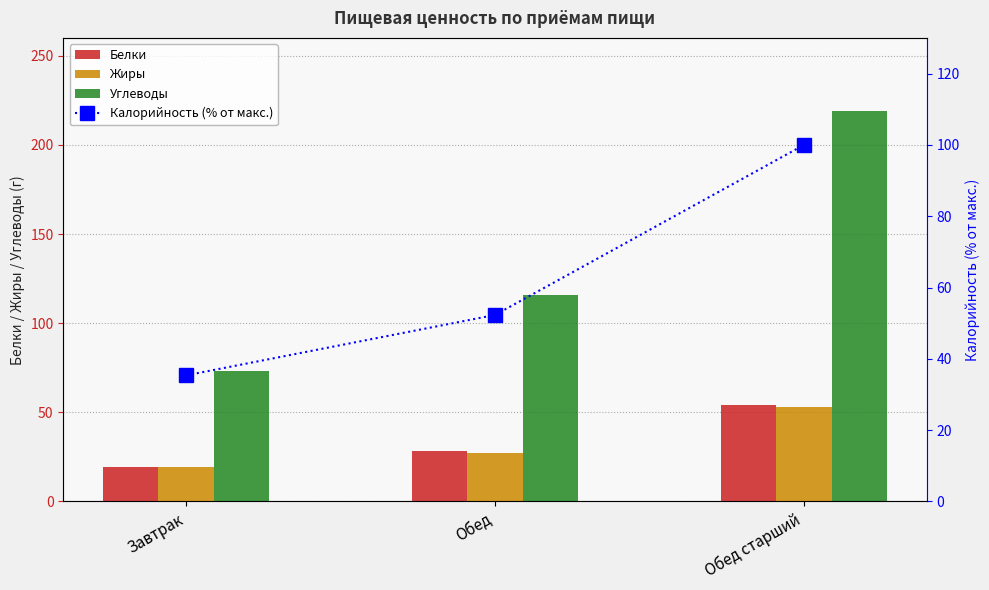

At Обед, list the series in order from largest to smallest.

Углеводы, Калорийность (% от макс.), Белки, Жиры